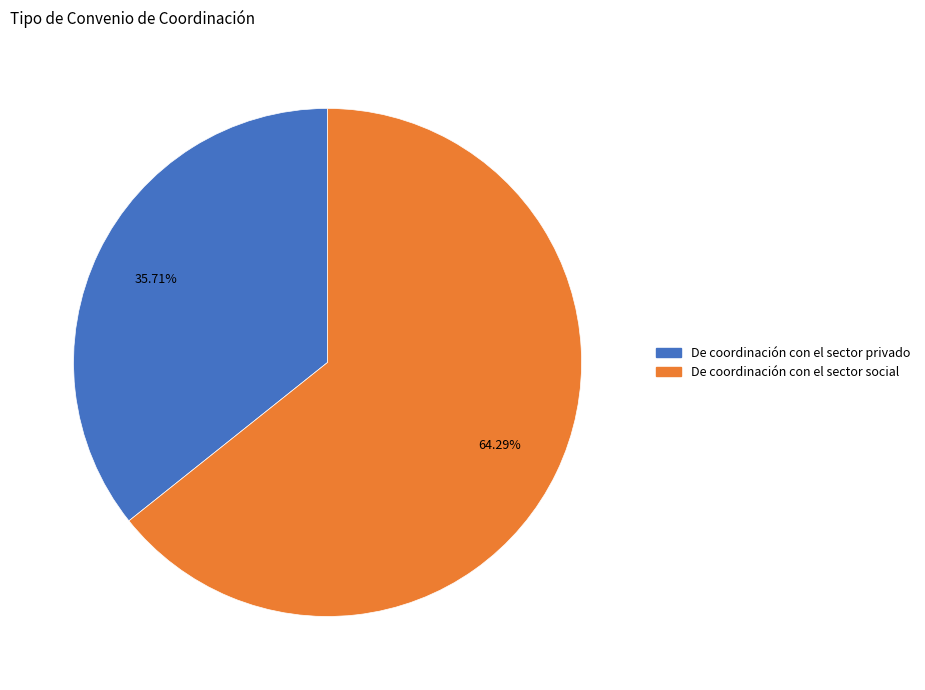

To the nearest percent, what is the combined percentage of De coordinación con el sector social and De coordinación con el sector privado?

100%